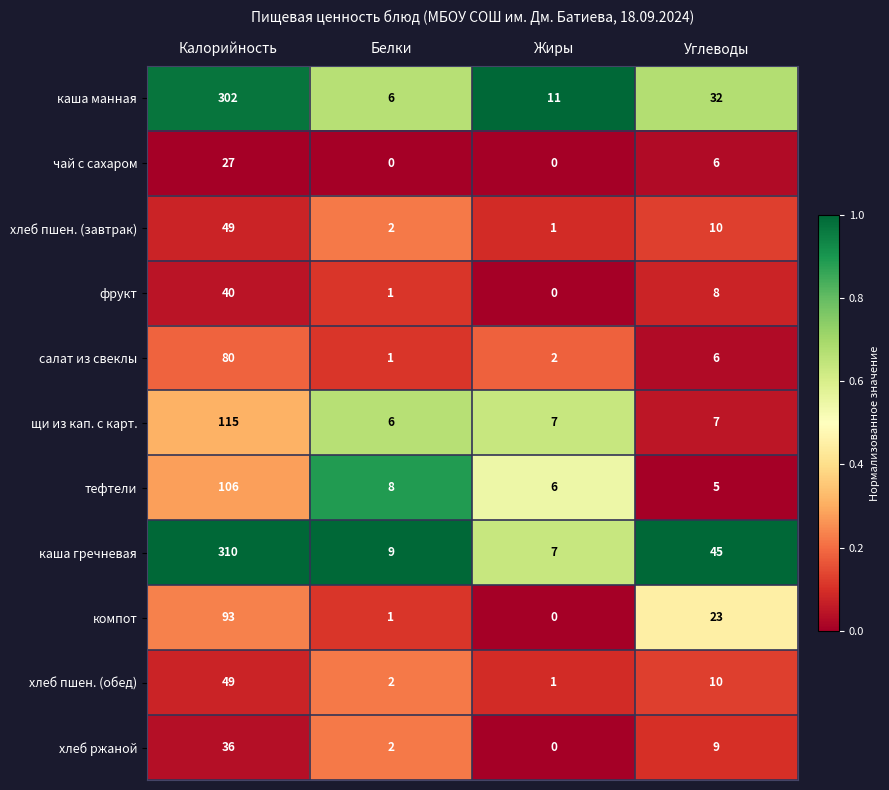

What is the sum of all хлеб пшен. (обед) values?

62